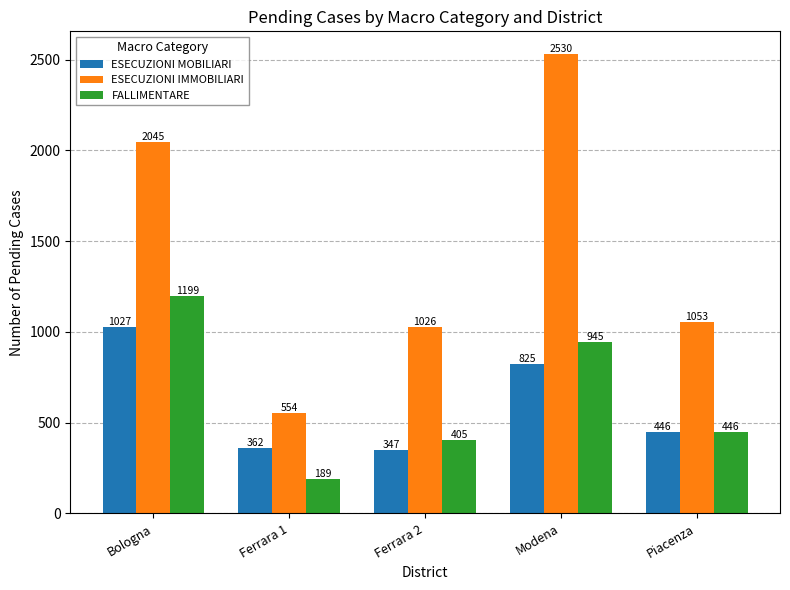

What is the difference between the maximum and minimum values in the FALLIMENTARE series?

1010